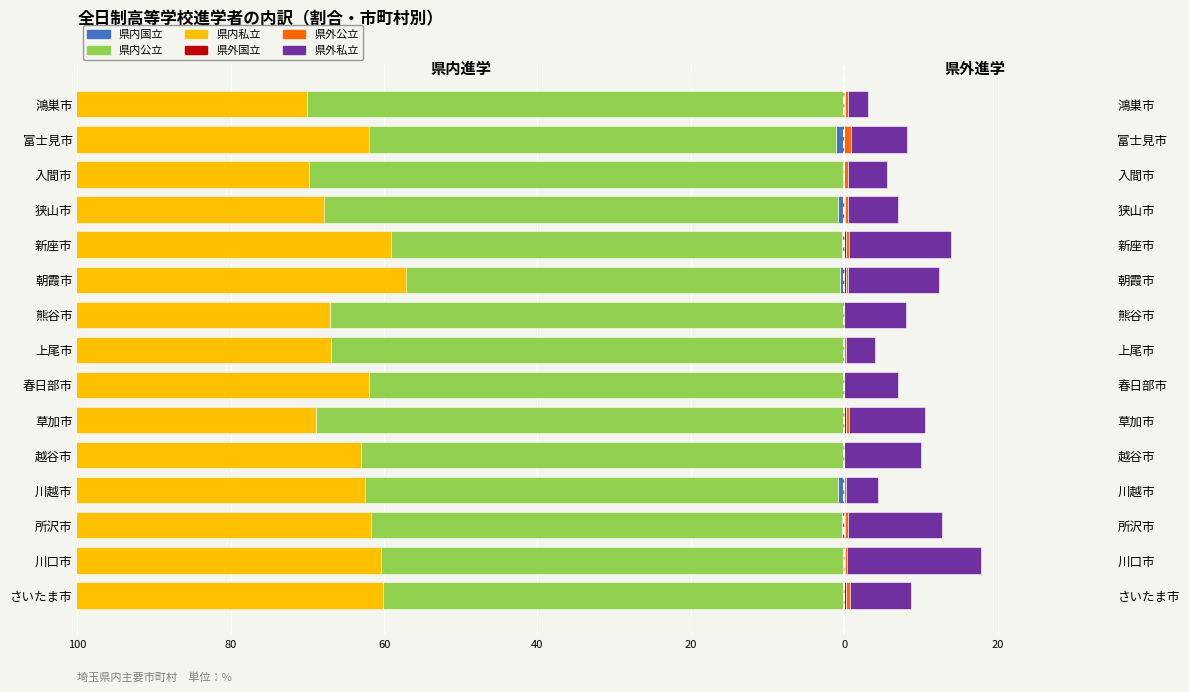

At 春日部市, list the series in order from largest to smallest.

県外私立, 県内国立, 県外国立, 県外公立, 県内公立, 県内私立